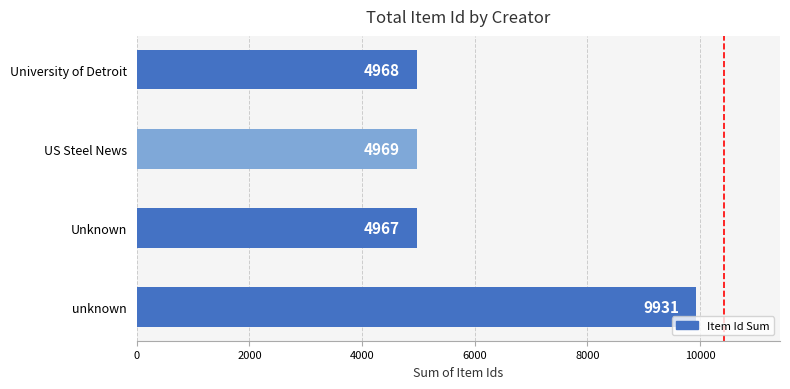

Does the chart contain any negative values?

No